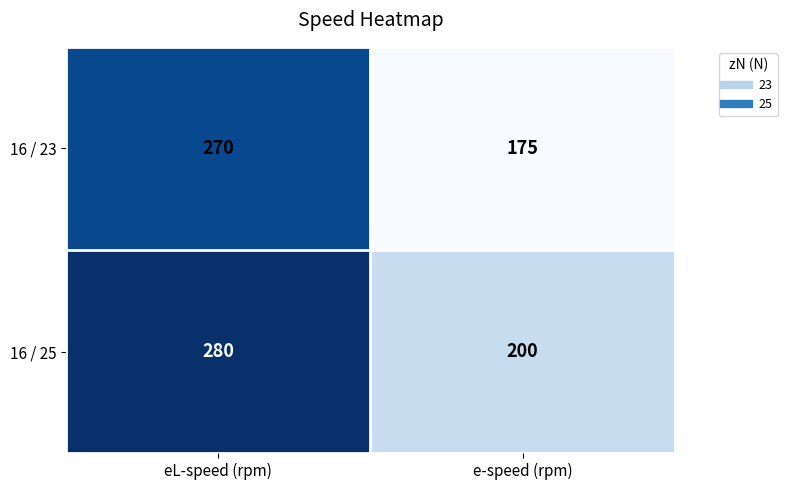

True or false: 16 / 25 has a value of 493 at eL-speed (rpm).

False